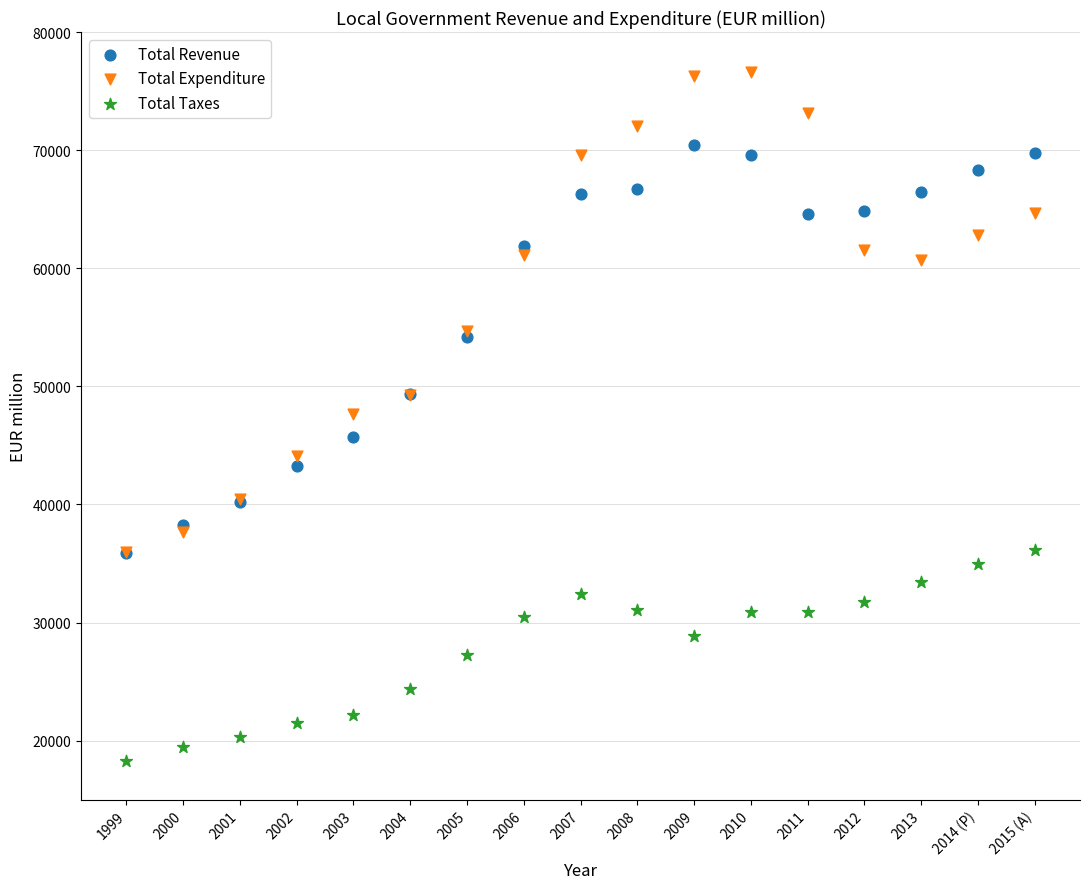

Which series has the widest spread of Y values?

Total Expenditure